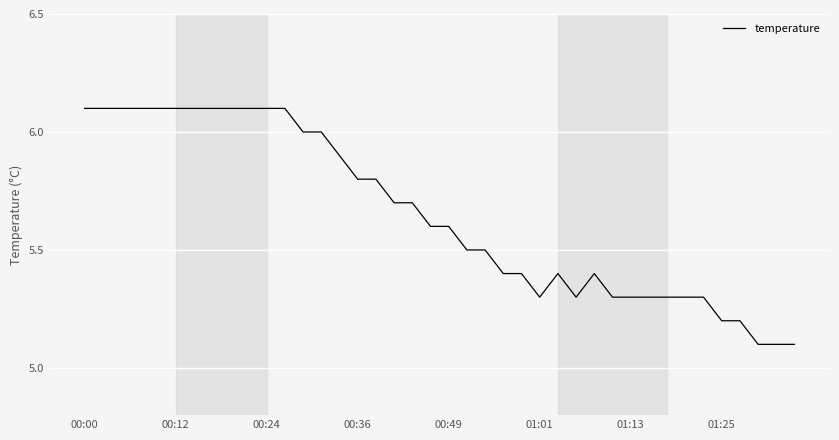

What is the greatest value displayed?

6.1